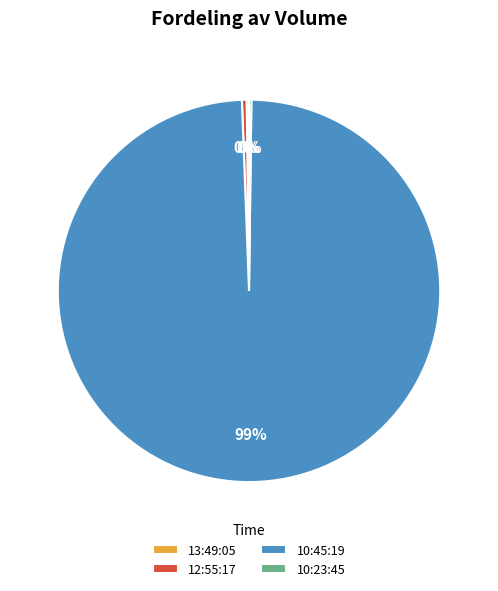

Does any single category account for the majority?

Yes